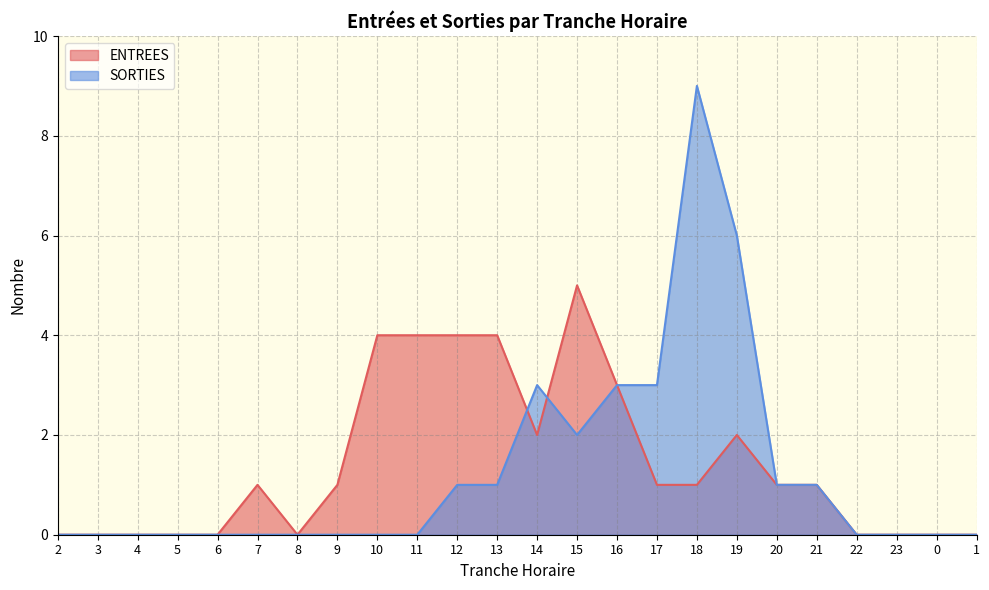

What is the label of the 24th point from the right?

2